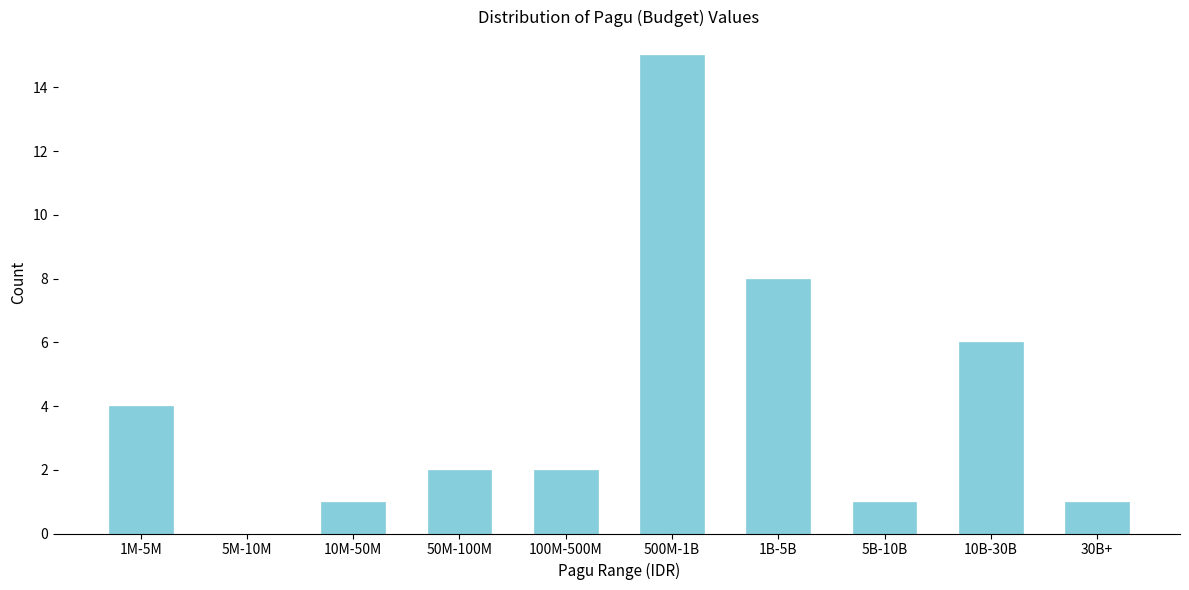

Reading right to left, extract all data points from this chart.

30B+=1	10B-30B=6	5B-10B=1	1B-5B=8	500M-1B=15	100M-500M=2	50M-100M=2	10M-50M=1	5M-10M=0	1M-5M=4